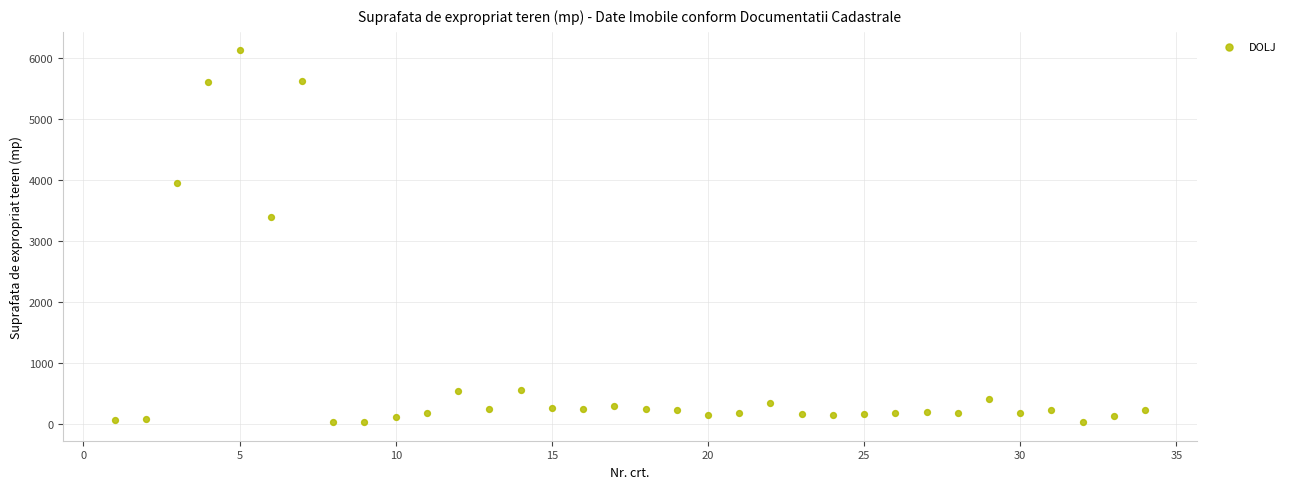

What is the range of Y values (max minus min)?

6096